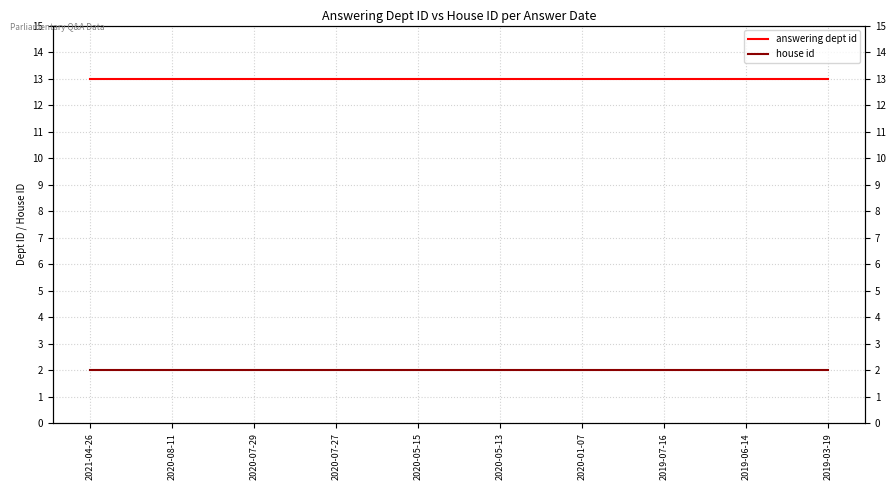

Is the value of answering dept id at 2020-05-13 greater than the value of house id at 2020-05-13?

Yes